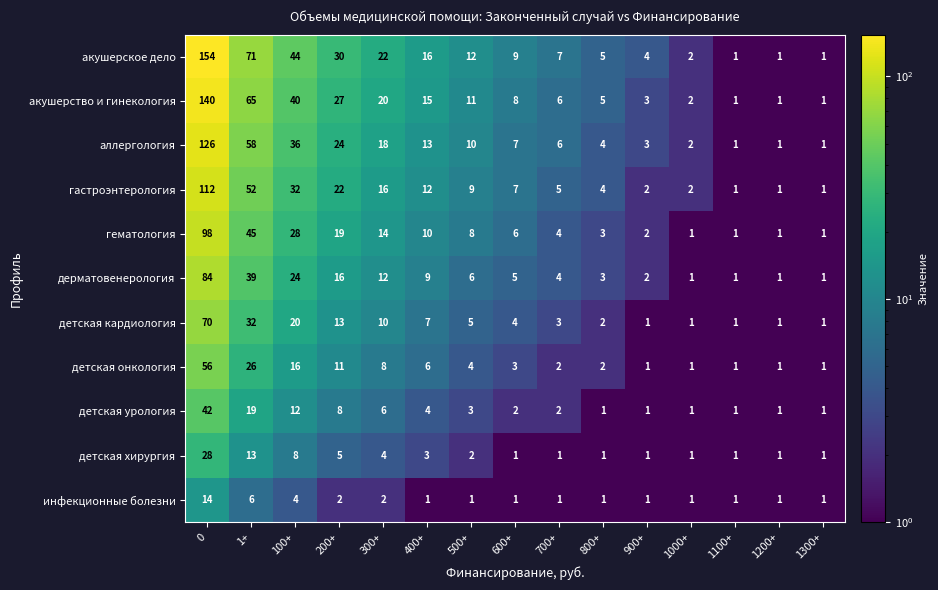

What is the smallest value displayed?

1